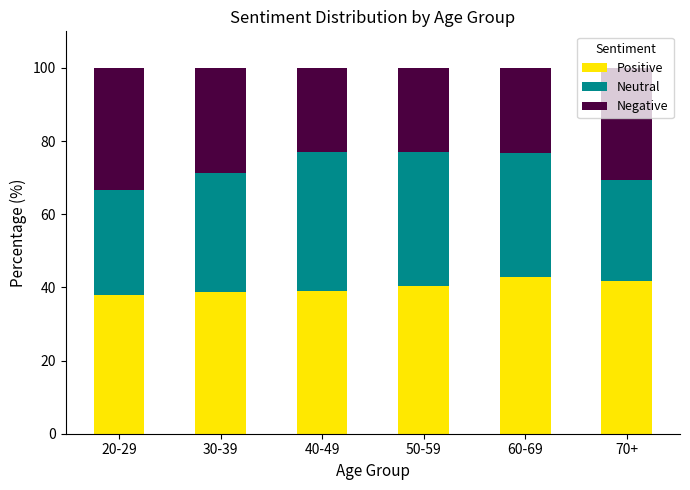

How many series are shown in this chart?

3